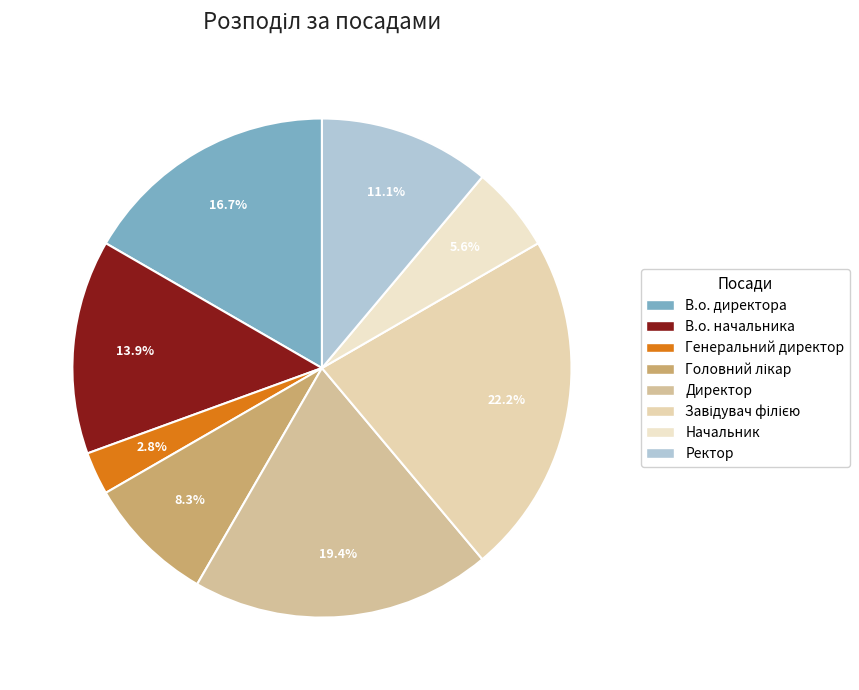

To the nearest percent, what percentage of the pie is Ректор?

11%